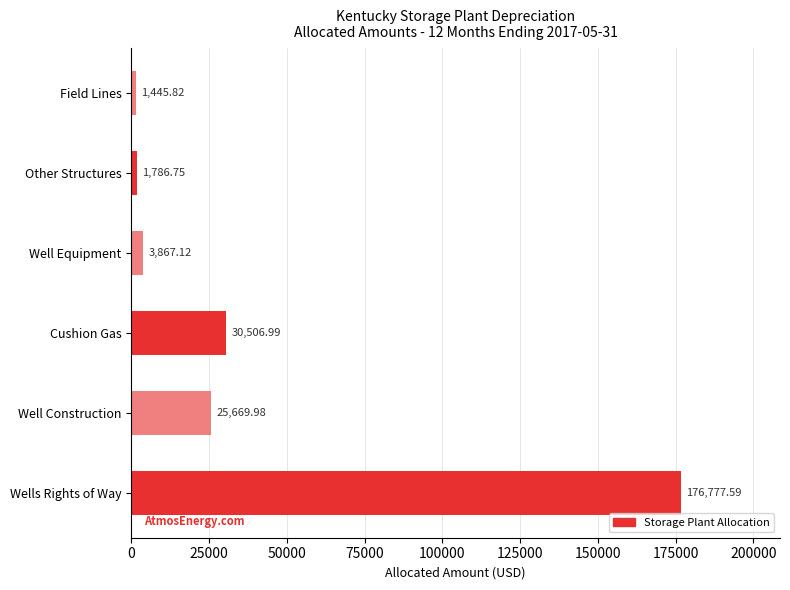

Which has a higher value, Field Lines or Well Construction?

Well Construction